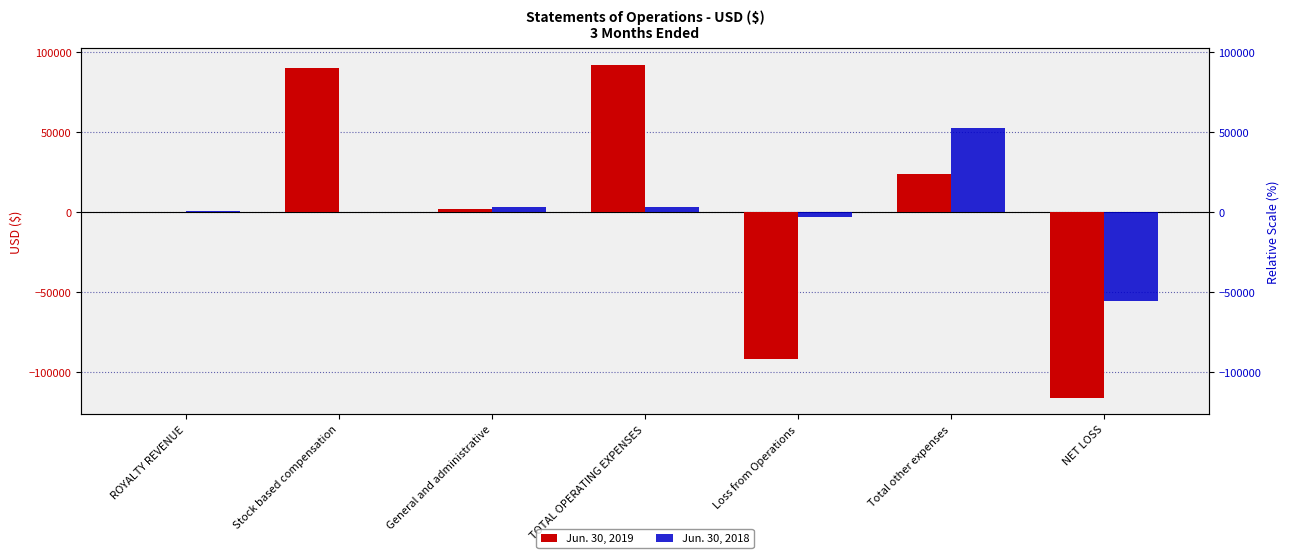

At which label is Jun. 30, 2018 closest to -1393?

Stock based compensation